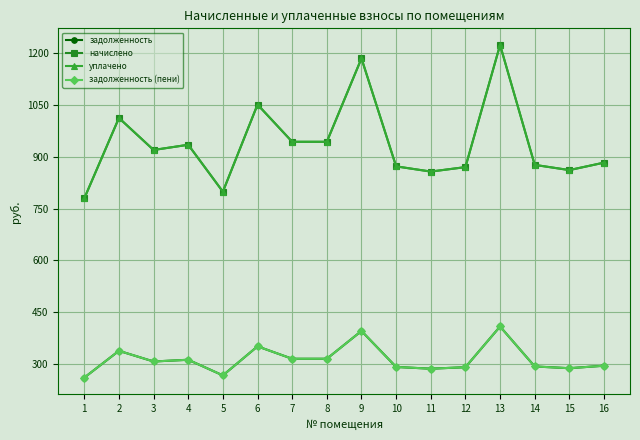

At which label does задолженность first exceed 306?

2